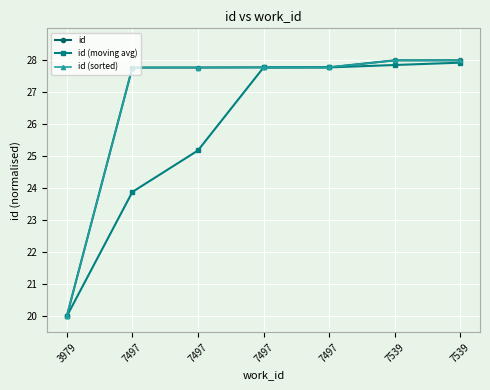

Is this an area chart (filled region under the line)?

No